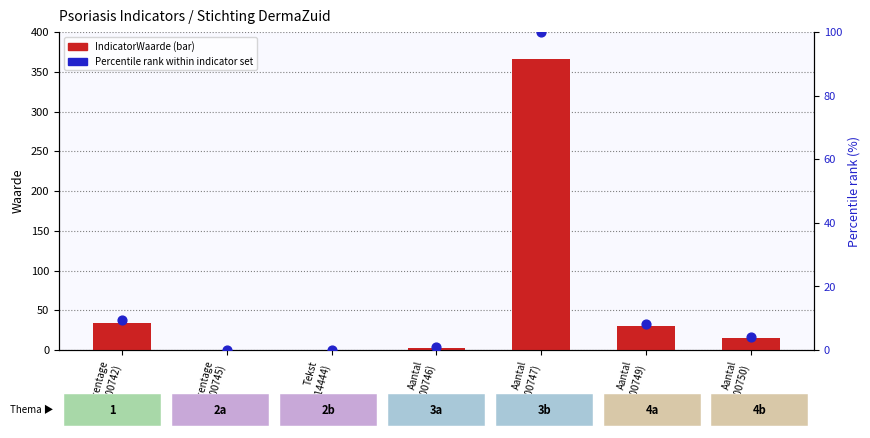

At how many categories does at least one series exceed 48?

1